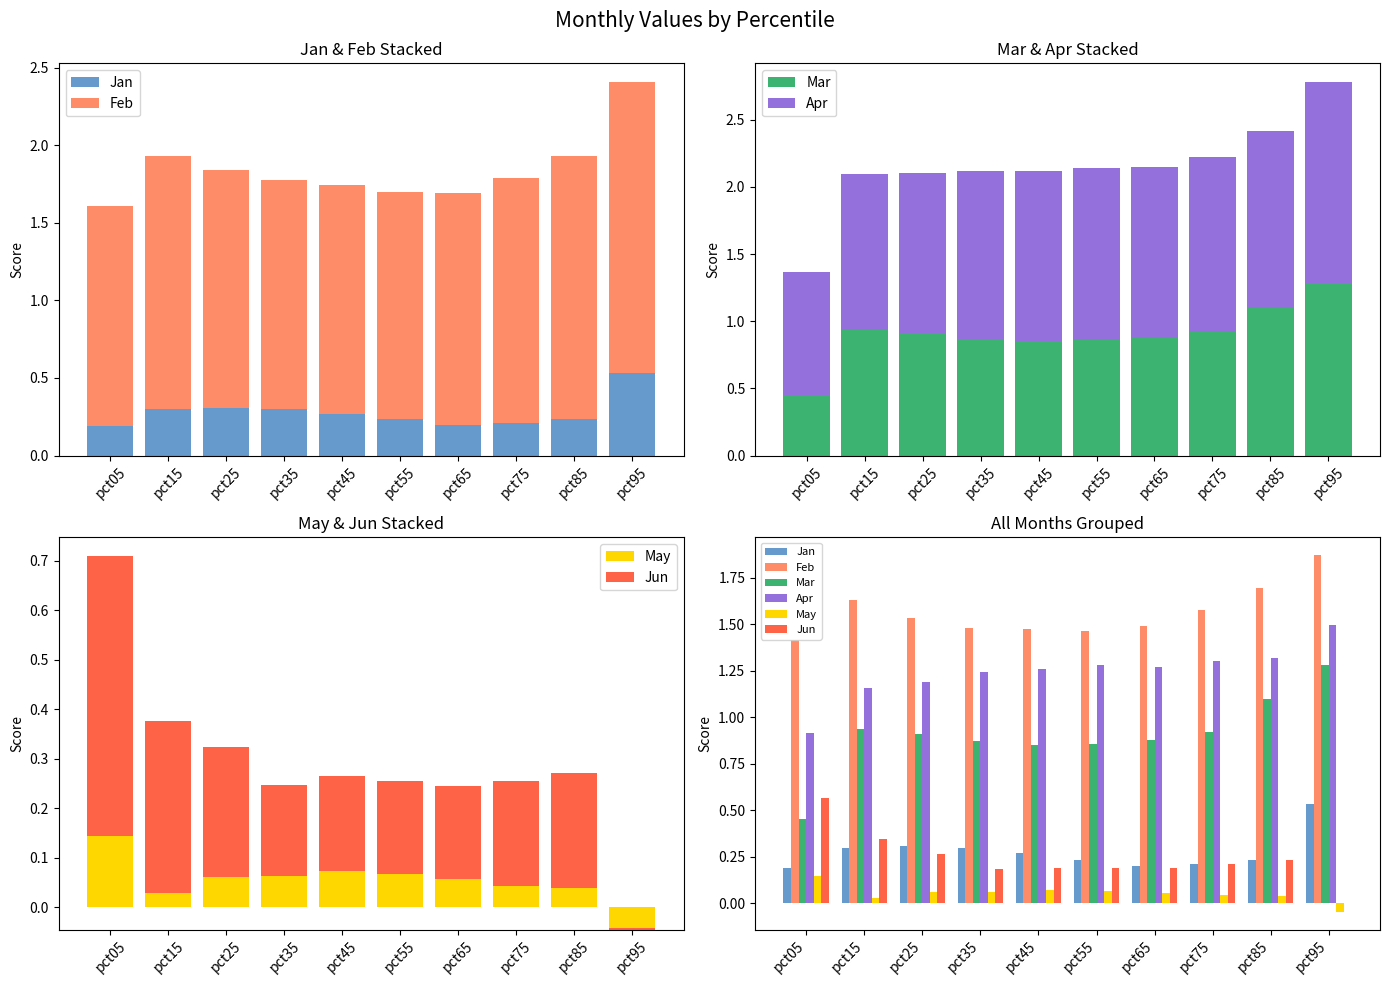

What is the highest value of the May series?

0.1